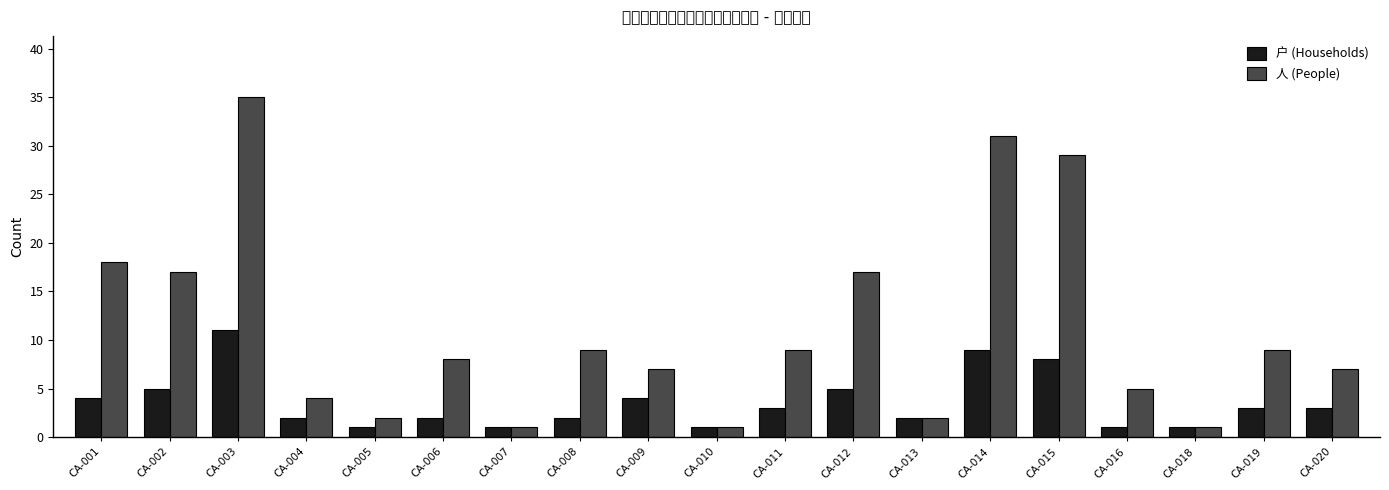

What is the smallest value displayed?

1